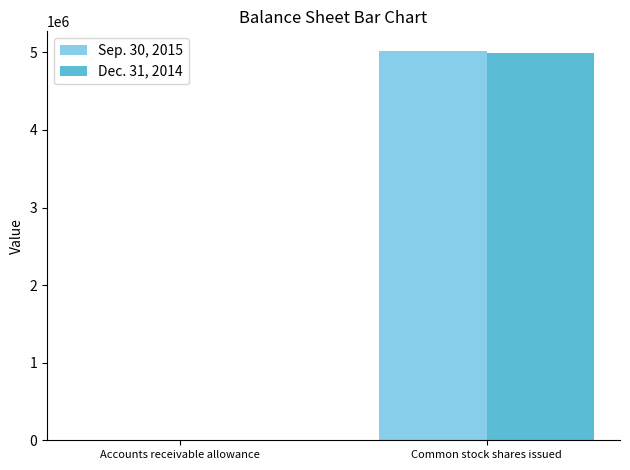

At which label does Sep. 30, 2015 reach its peak?

Common stock shares issued